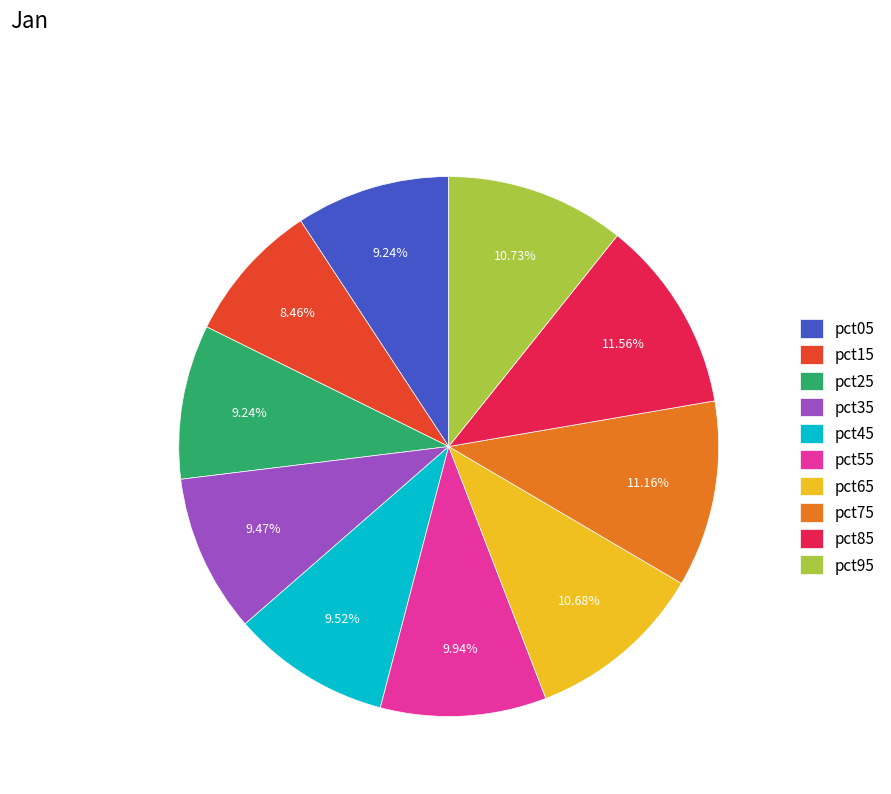

True or false: pct65 accounts for 11% of the total.

True